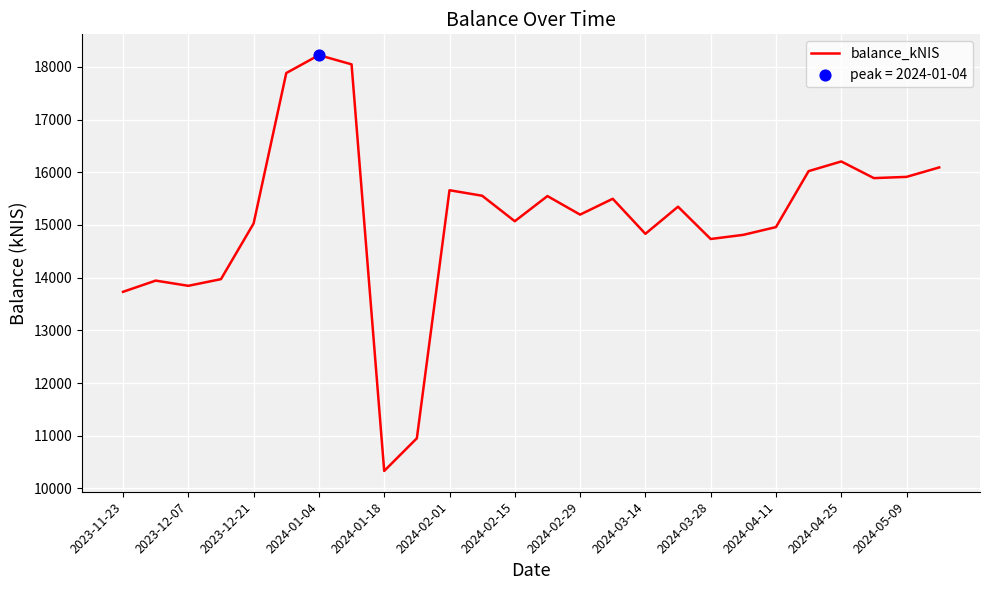

What is the maximum value shown in the chart?

18222.4